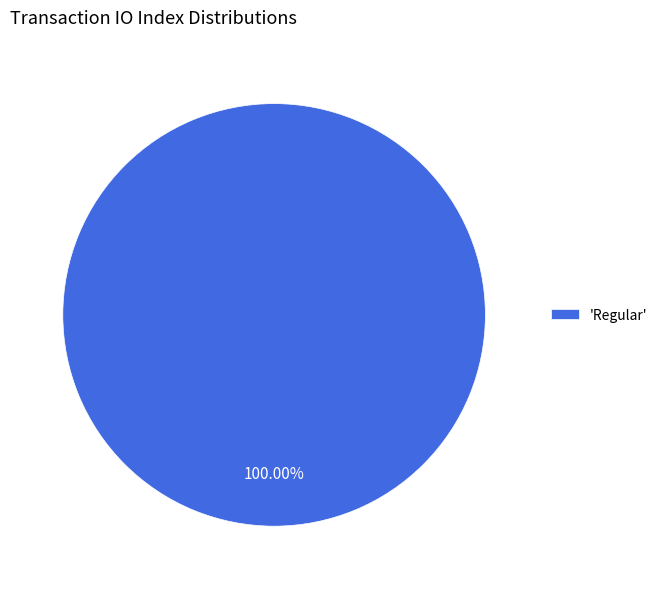

Is there any slice that represents more than half of the pie?

Yes